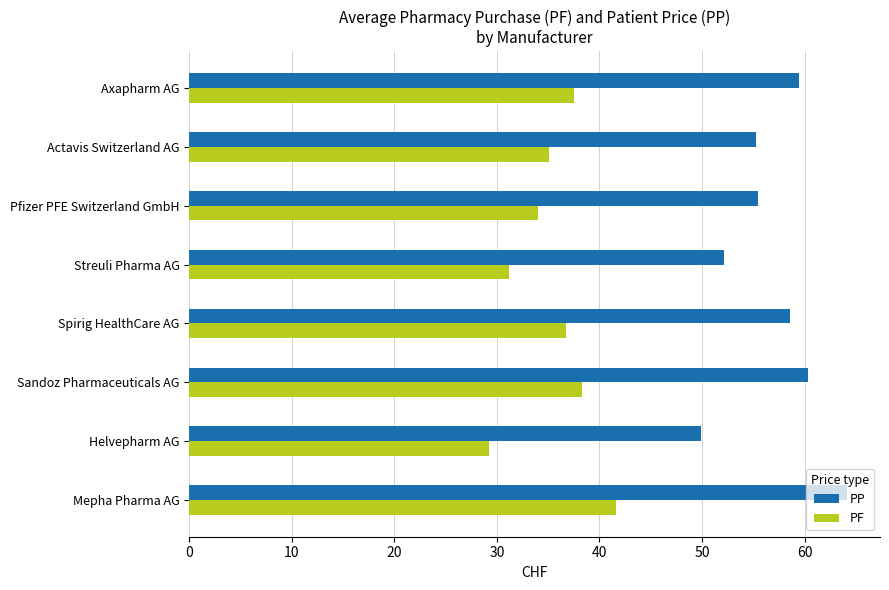

At Helvepharm AG, list the series in order from largest to smallest.

PP, PF